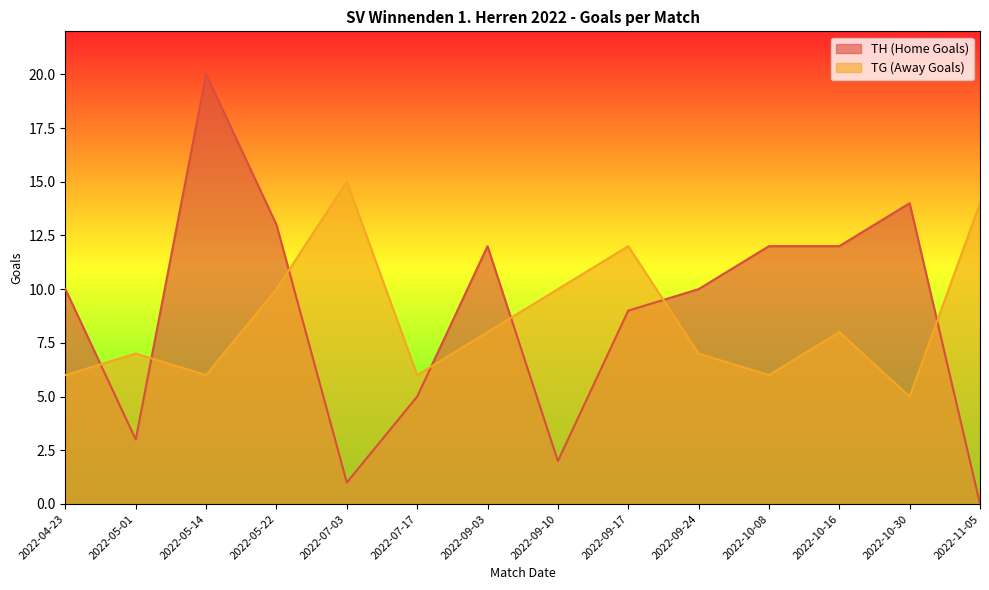

Reading right to left, transcribe all the data shown in this chart.

TH (Home Goals): 0	14	12	12	10	9	2	12	5	1	13	20	3	10
TG (Away Goals): 14	5	8	6	7	12	10	8	6	15	10	6	7	6